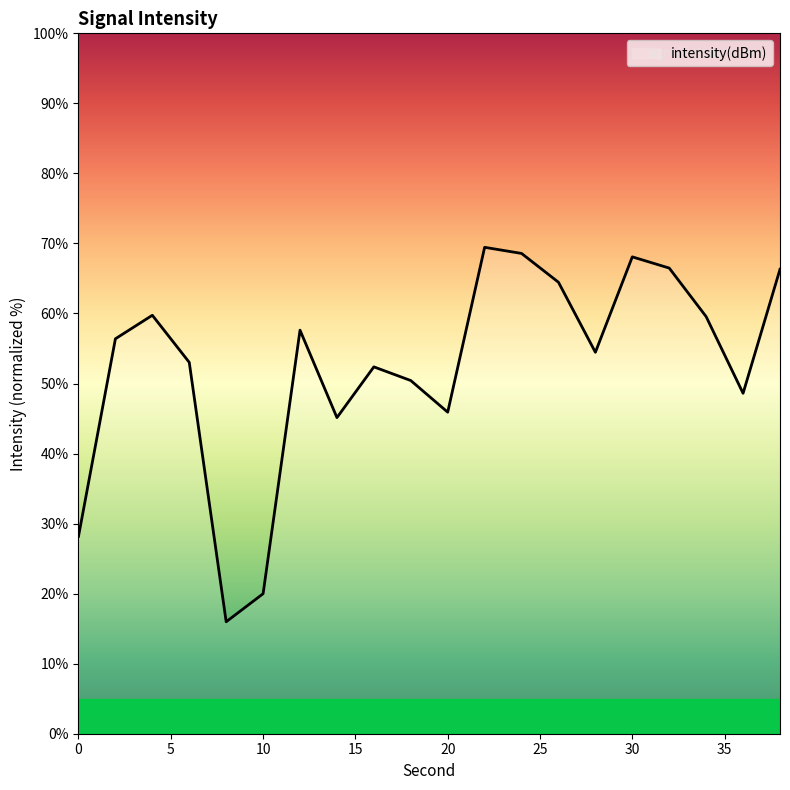

What is the smallest value displayed?

16.0